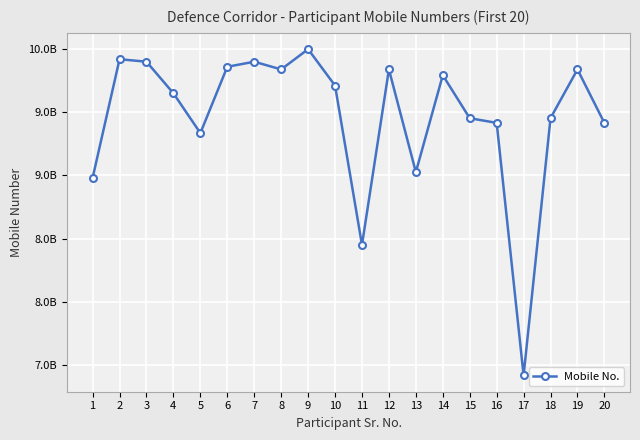

Is this an area chart (filled region under the line)?

No